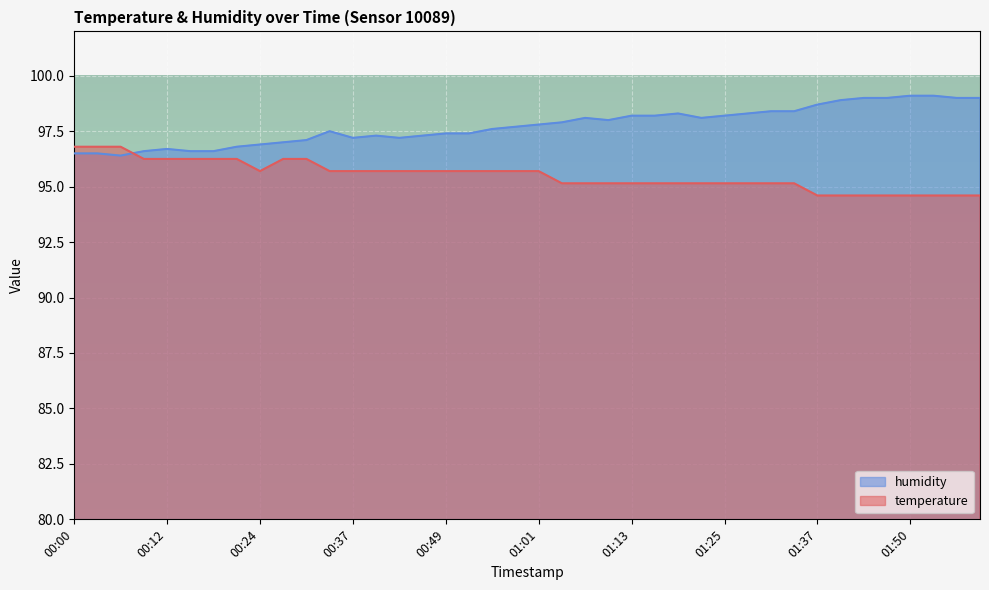

At which label does humidity first exceed 97?

00:31